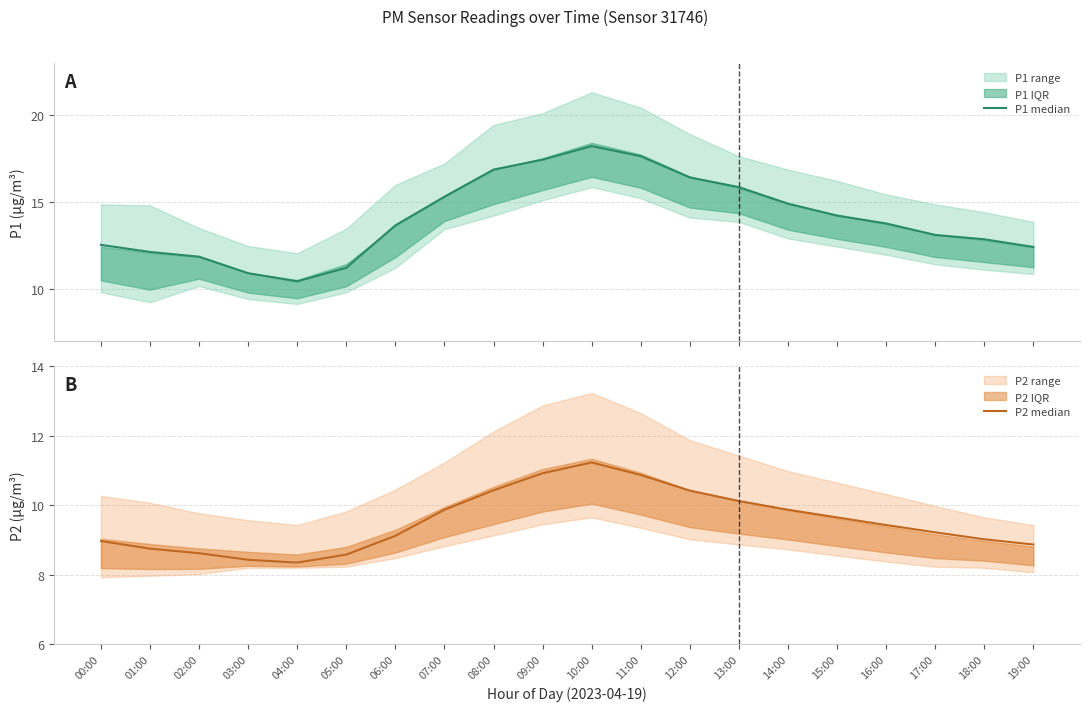

Reading left to right, list all the values displayed in this chart.

P1 median: 12.6	12.1	11.9	10.9	10.4	11.2	13.7	15.3	16.9	17.4	18.2	17.6	16.4	15.9	14.9	14.2	13.8	13.1	12.9	12.4
P2 median: 9.0	8.8	8.6	8.4	8.3	8.6	9.1	9.9	10.4	10.9	11.2	10.9	10.4	10.1	9.9	9.7	9.4	9.2	9.0	8.9